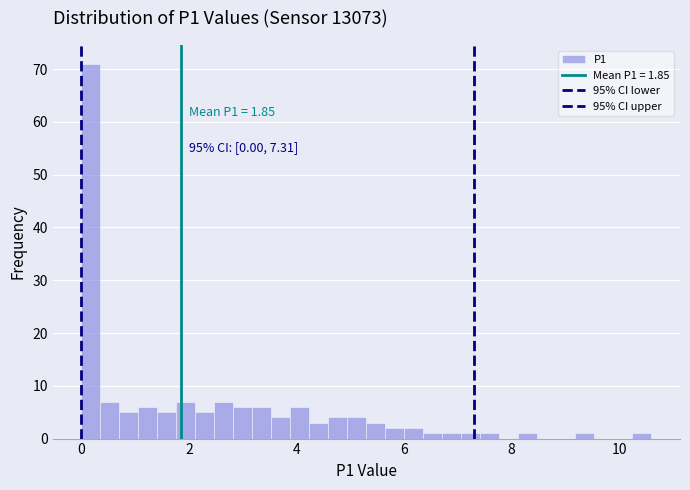

Read against the x-axis, roughly where is the centre of the tallest bar?

0.2